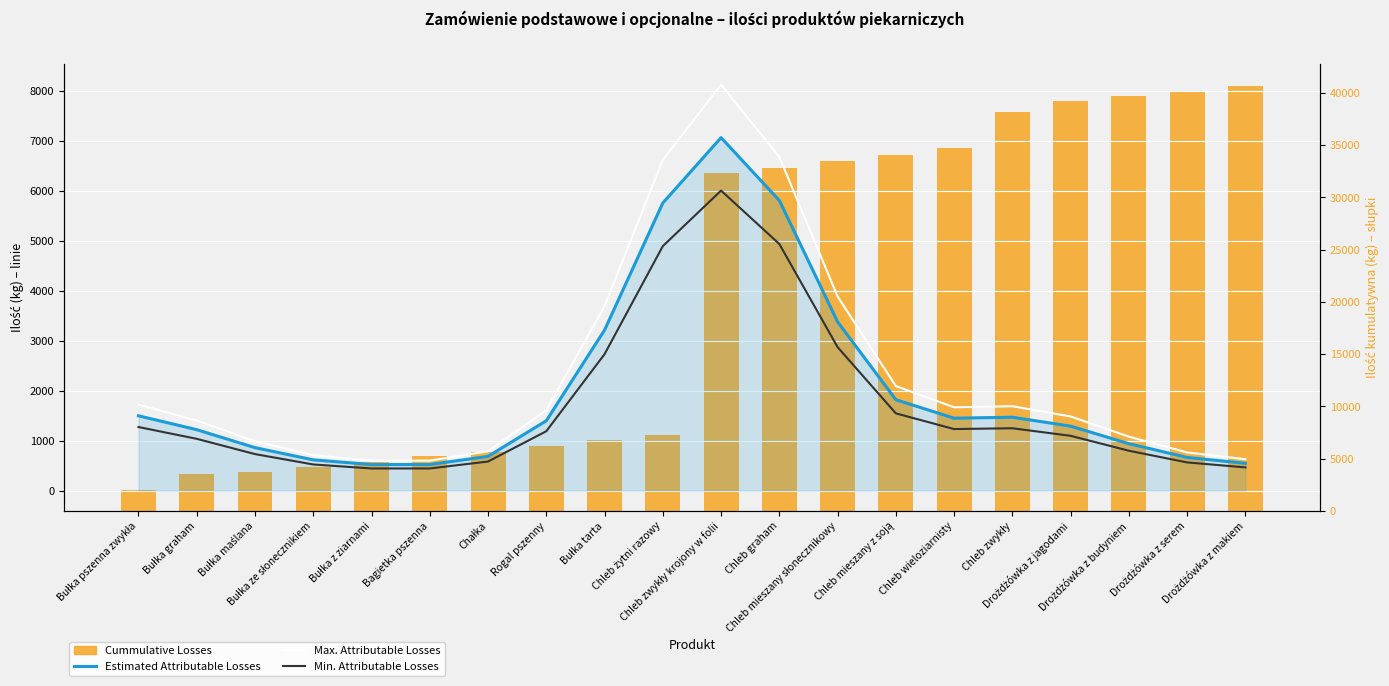

Which label corresponds to the largest value in the chart?

Drożdżówka z makiem